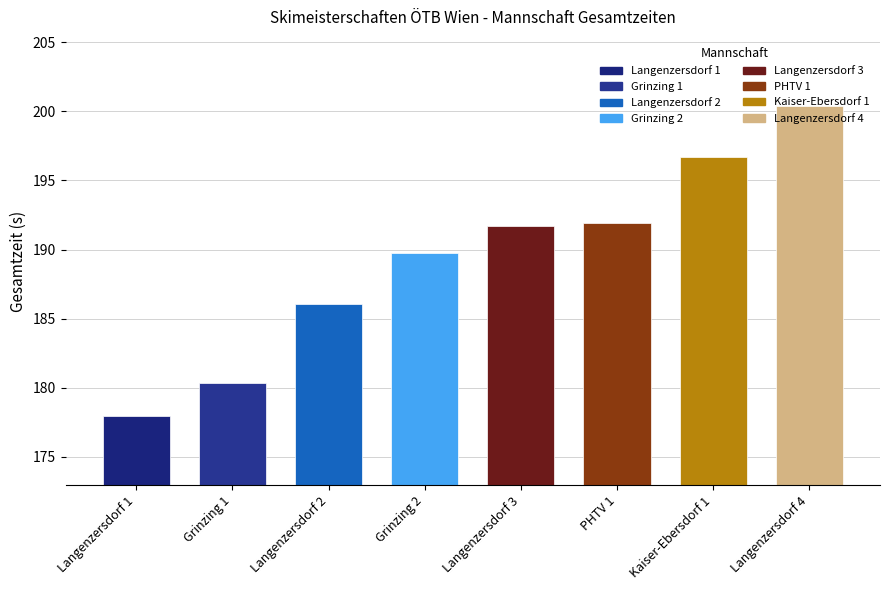

What is the smallest value displayed?

177.9